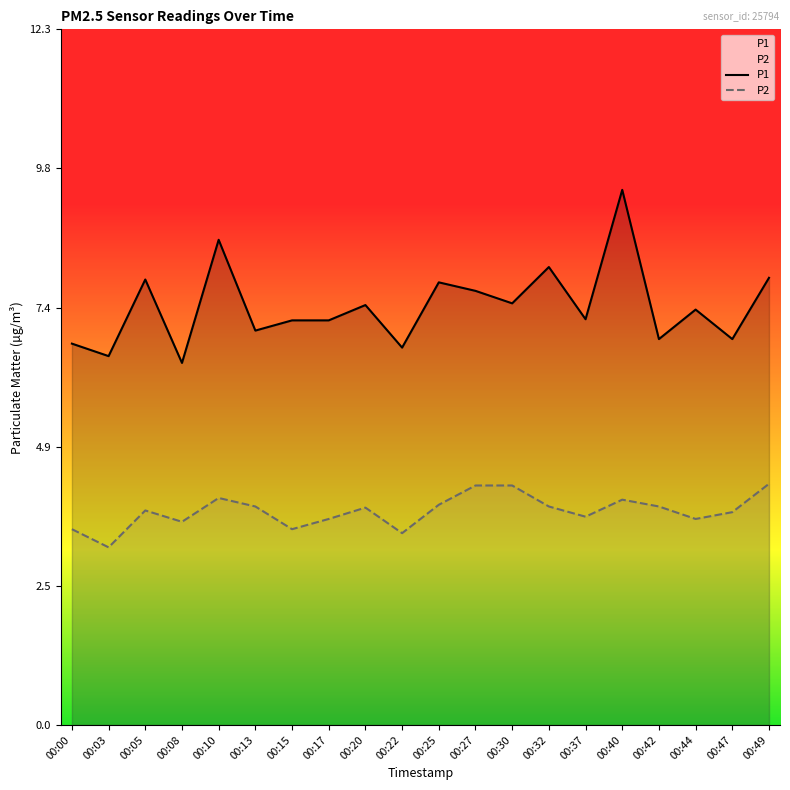

Rank the series by their average value, from highest to lowest.

P1, P2